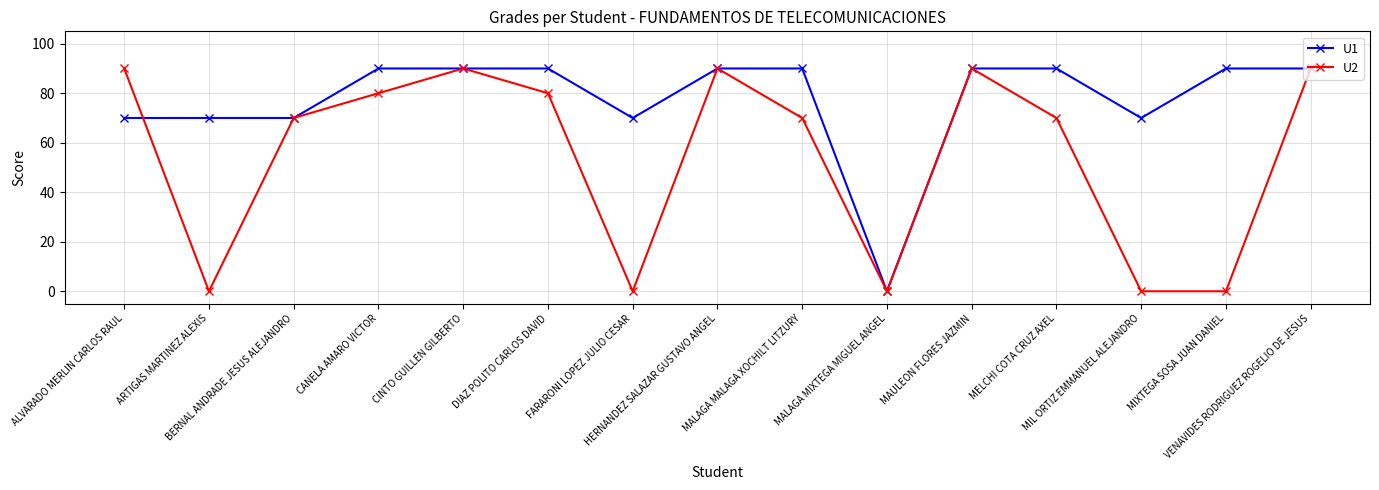

Reading left to right, extract all data points from this chart.

U1: ALVARADO MERLIN CARLOS RAUL=70	ARTIGAS MARTINEZ ALEXIS=70	BERNAL ANDRADE JESUS ALEJANDRO=70	CANELA AMARO VICTOR=90	CINTO GUILLEN GILBERTO=90	DIAZ POLITO CARLOS DAVID=90	FARARONI LOPEZ JULIO CESAR=70	HERNANDEZ SALAZAR GUSTAVO ANGEL=90	MALAGA MALAGA XOCHILT LITZURY=90	MALAGA MIXTEGA MIGUEL ANGEL=0	MAULEON FLORES JAZMIN=90	MELCHI COTA CRUZ AXEL=90	MIL ORTIZ EMMANUEL ALEJANDRO=70	MIXTEGA SOSA JUAN DANIEL=90	VENAVIDES RODRIGUEZ ROGELIO DE JESUS=90
U2: ALVARADO MERLIN CARLOS RAUL=90	ARTIGAS MARTINEZ ALEXIS=0	BERNAL ANDRADE JESUS ALEJANDRO=70	CANELA AMARO VICTOR=80	CINTO GUILLEN GILBERTO=90	DIAZ POLITO CARLOS DAVID=80	FARARONI LOPEZ JULIO CESAR=0	HERNANDEZ SALAZAR GUSTAVO ANGEL=90	MALAGA MALAGA XOCHILT LITZURY=70	MALAGA MIXTEGA MIGUEL ANGEL=0	MAULEON FLORES JAZMIN=90	MELCHI COTA CRUZ AXEL=70	MIL ORTIZ EMMANUEL ALEJANDRO=0	MIXTEGA SOSA JUAN DANIEL=0	VENAVIDES RODRIGUEZ ROGELIO DE JESUS=90